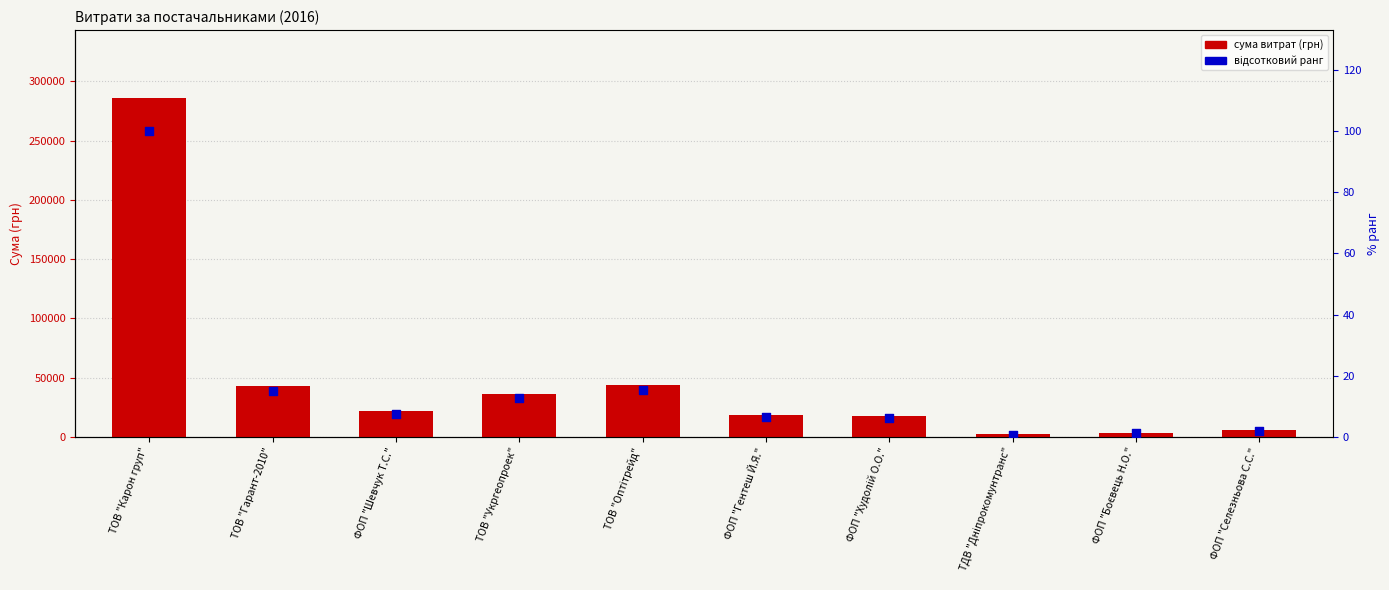

Is the value of СУМА (ГРН) at ФОП "Боєвець Н.О." greater than the value of відсотковий ранг at ТОВ "Гарант-2010"?

Yes